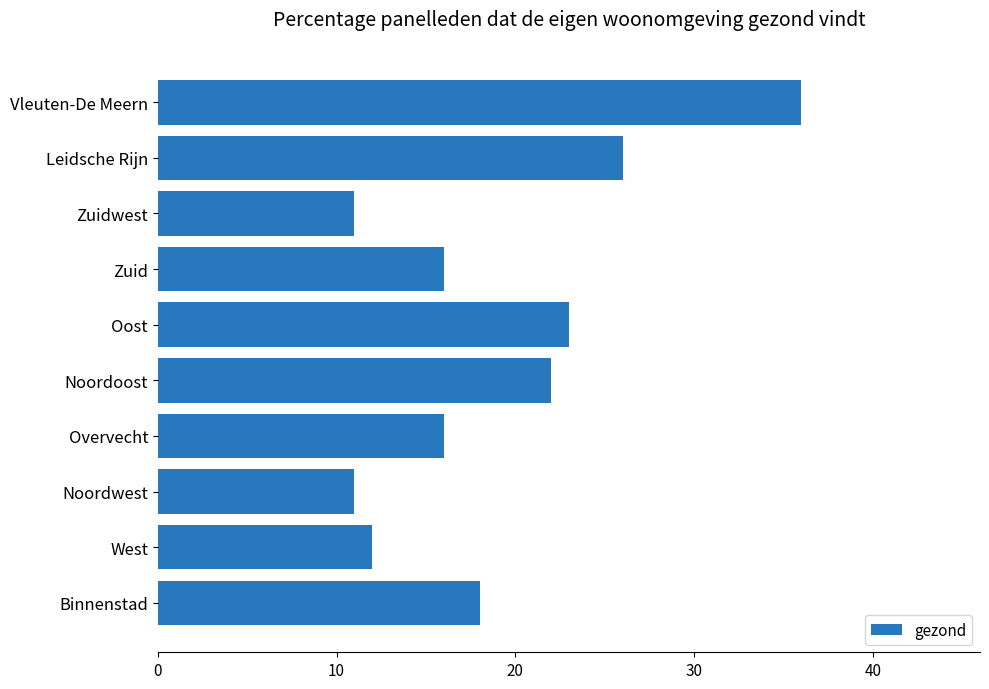

What is the minimum value shown in the chart?

11